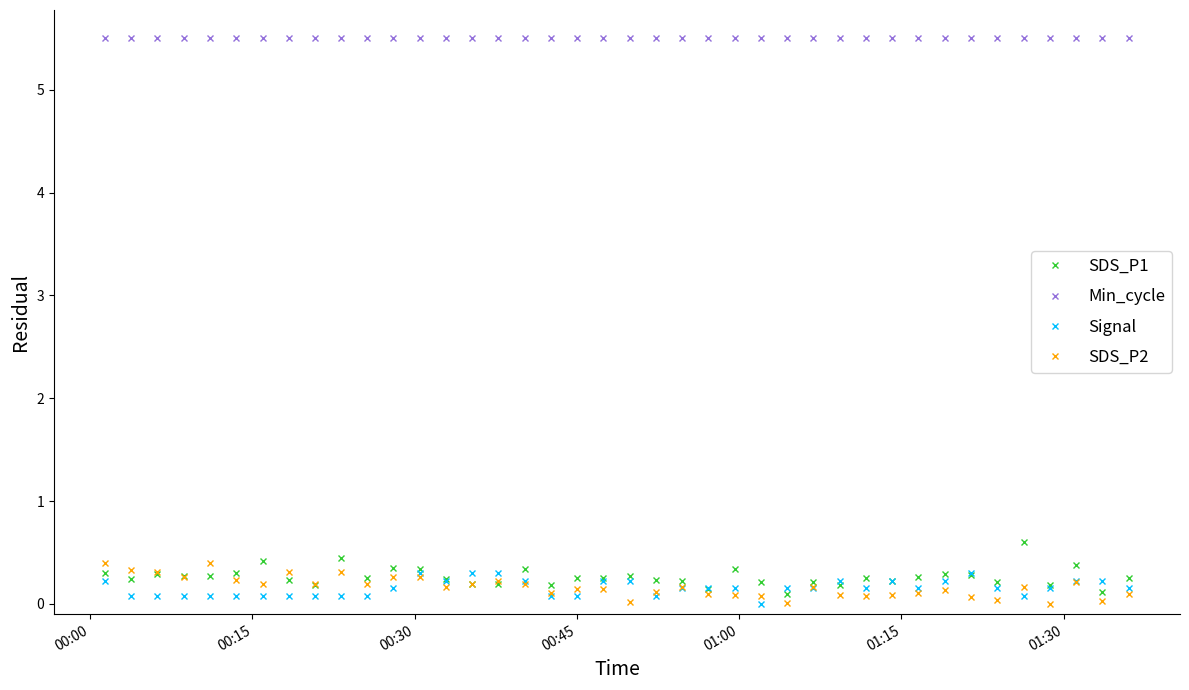

What is the value of the SDS_P1 point at the 23rd from the left?

0.2